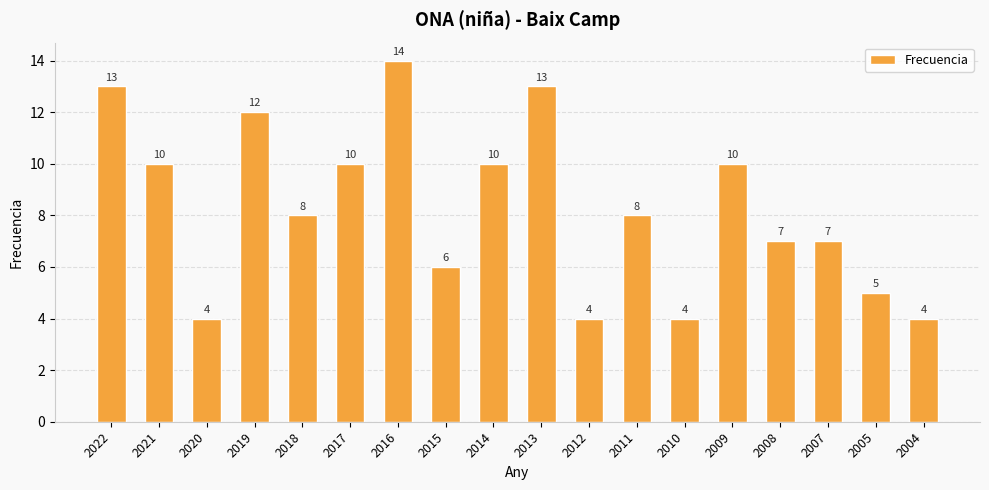

The chart shows a value of 10 at 2021. True or false?

True